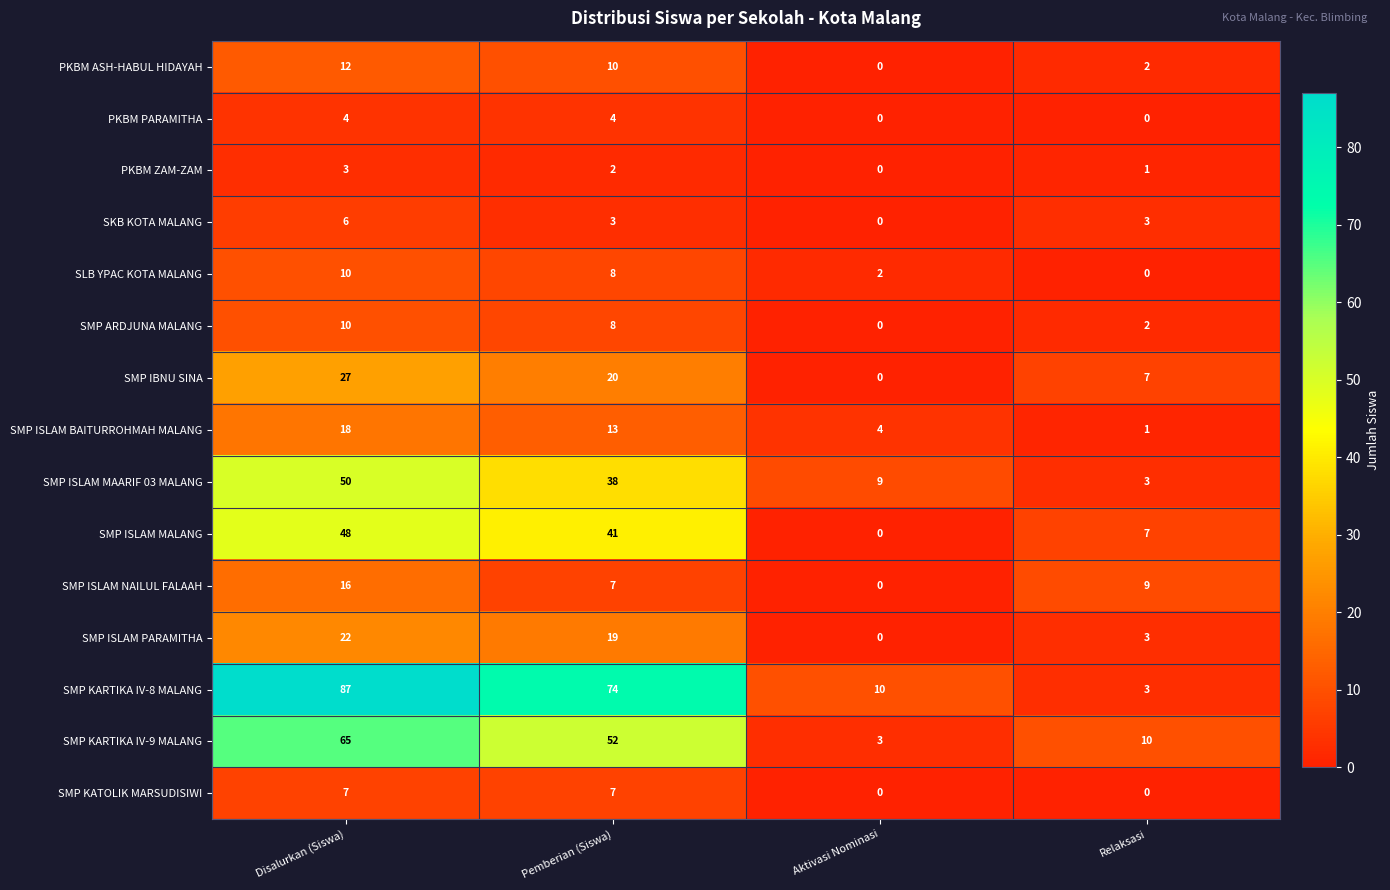

What is the difference between the second highest and second lowest values in the SMP KARTIKA IV-8 MALANG series?

64